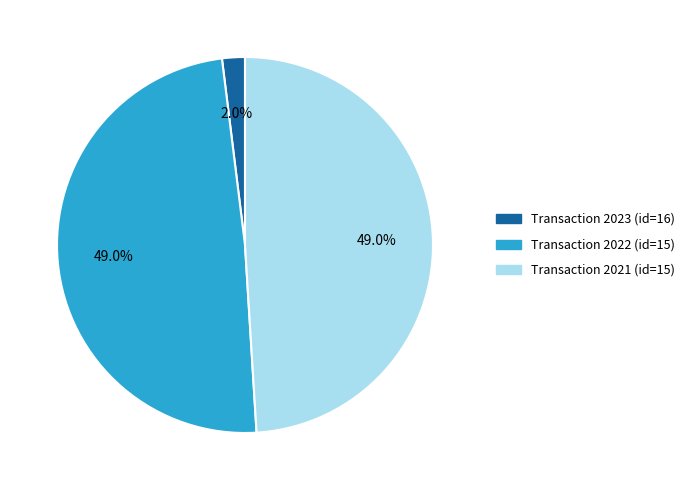

Is there a majority slice in this chart?

No